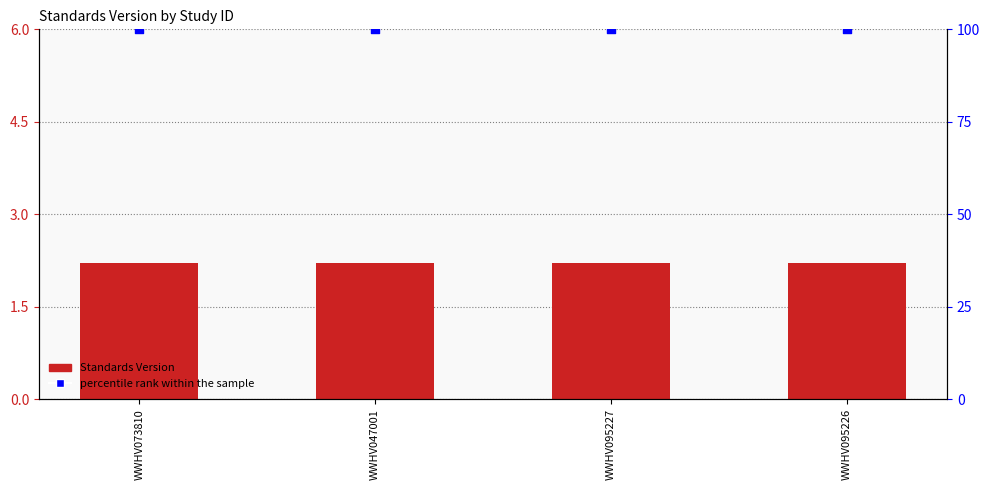

What are all the series names shown in the legend?

Standards Version, percentile rank within the sample